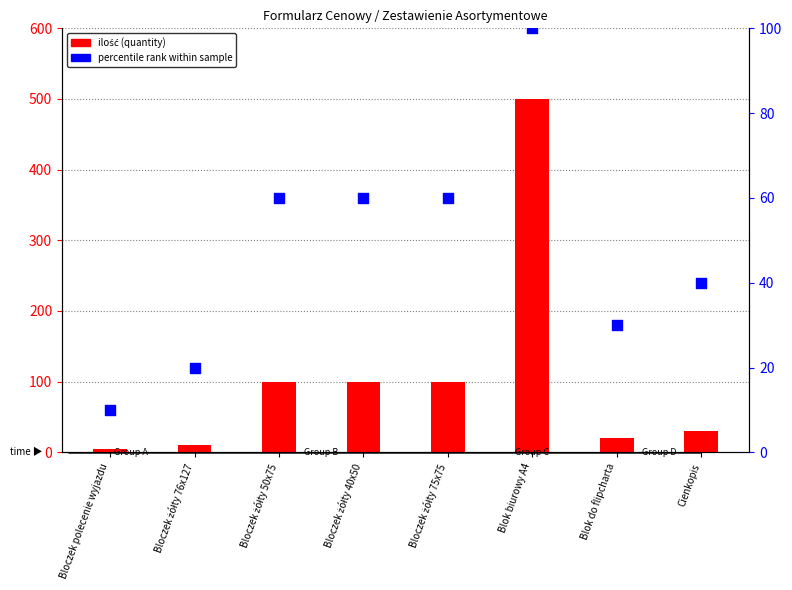

Which series has the largest total across all categories?

ilość (quantity)